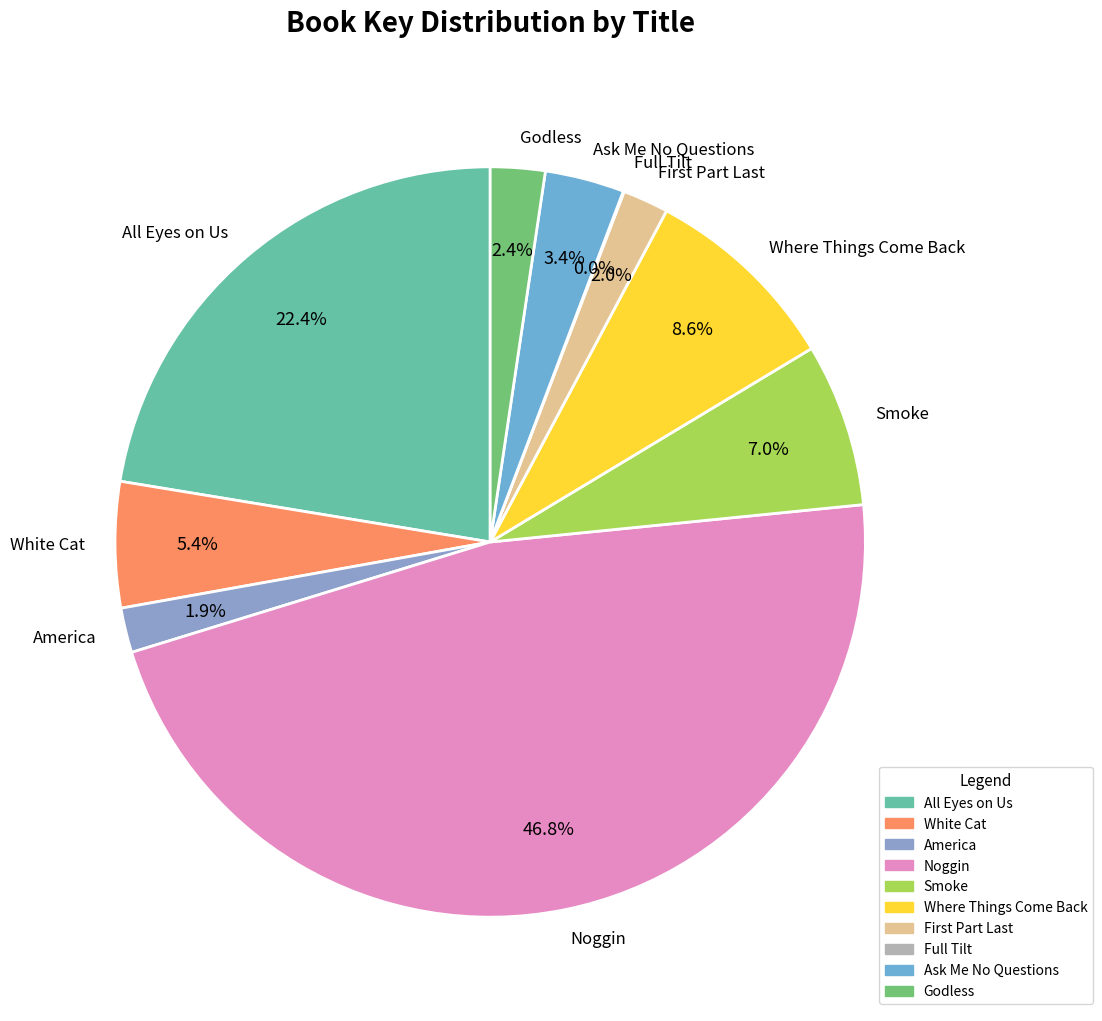

Does Noggin represent more than half of the total?

No